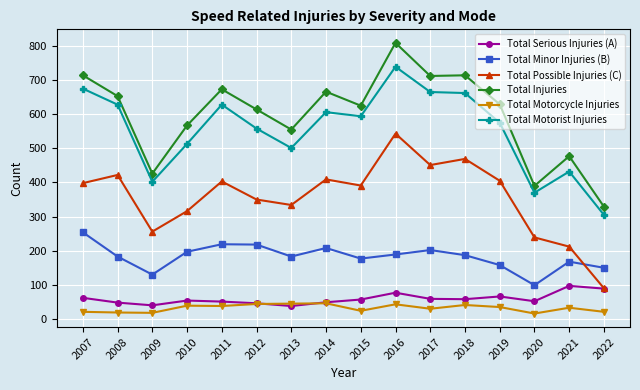

Where is the first local maximum for Total Possible Injuries (C)?

2008